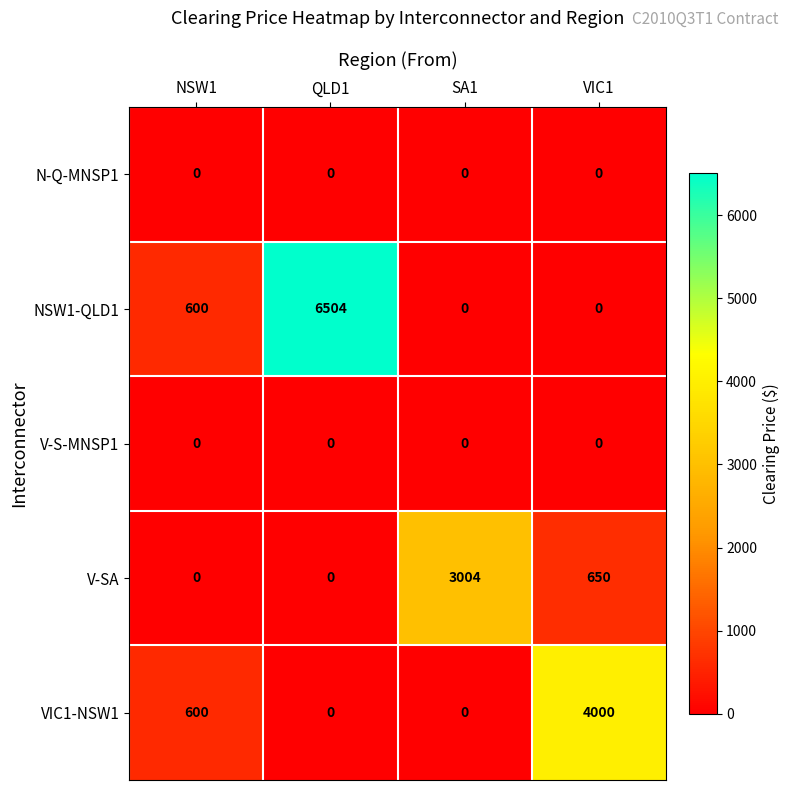

Reading left to right, extract all data points from this chart.

N-Q-MNSP1: 0	0	0	0
NSW1-QLD1: 600	6504	0	0
V-S-MNSP1: 0	0	0	0
V-SA: 0	0	3004	650
VIC1-NSW1: 600	0	0	4000